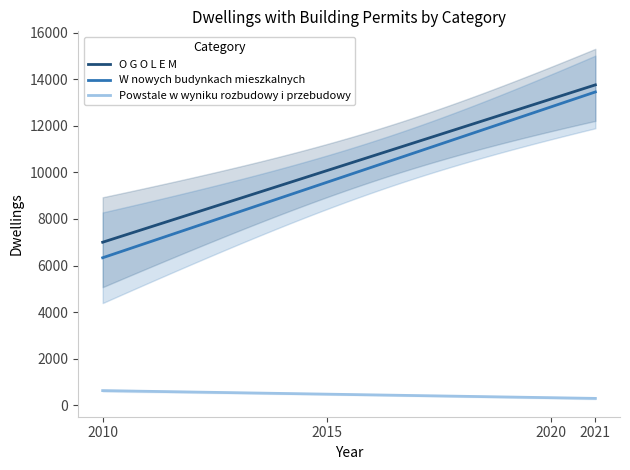

List the series in order of their peak value, highest first.

O G O L E M, W nowych budynkach mieszkalnych, Powstale w wyniku rozbudowy i przebudowy